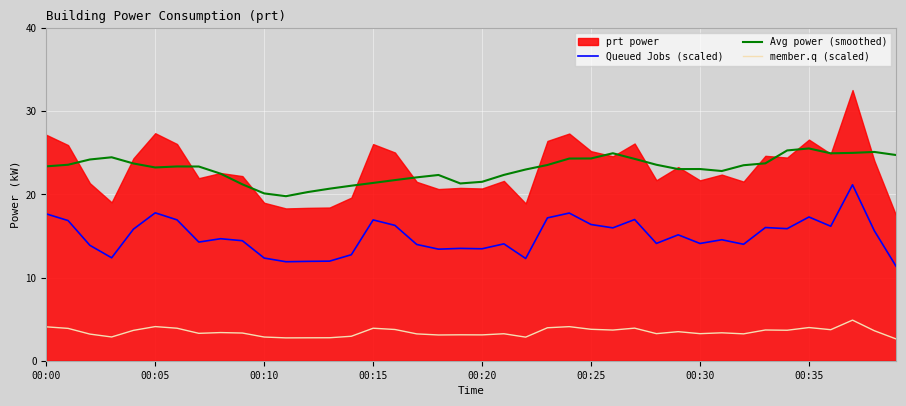

True or false: member.q (scaled) and Avg power (smoothed) intersect in this chart.

False